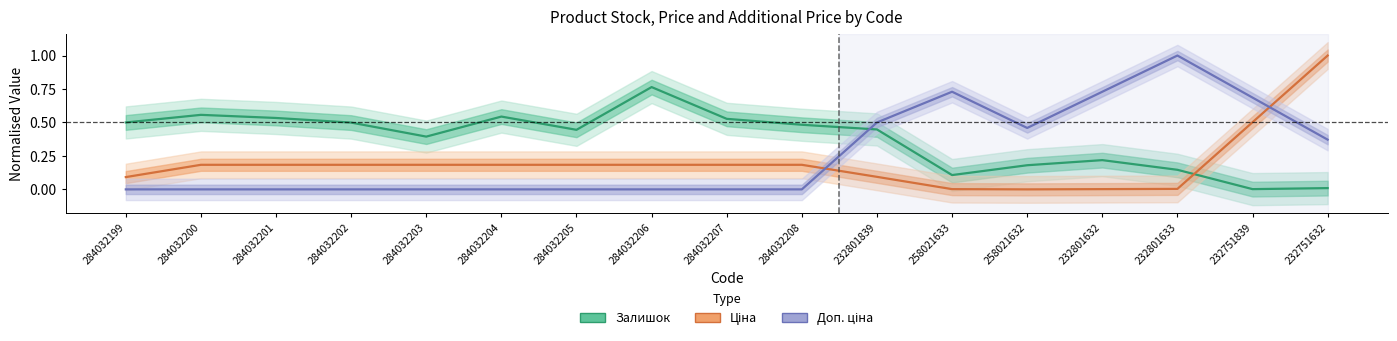

What is the difference between the maximum and minimum values in the Ціна series?

1.0